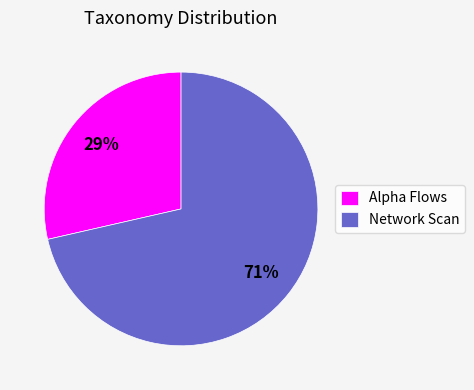

Is there a majority slice in this chart?

Yes